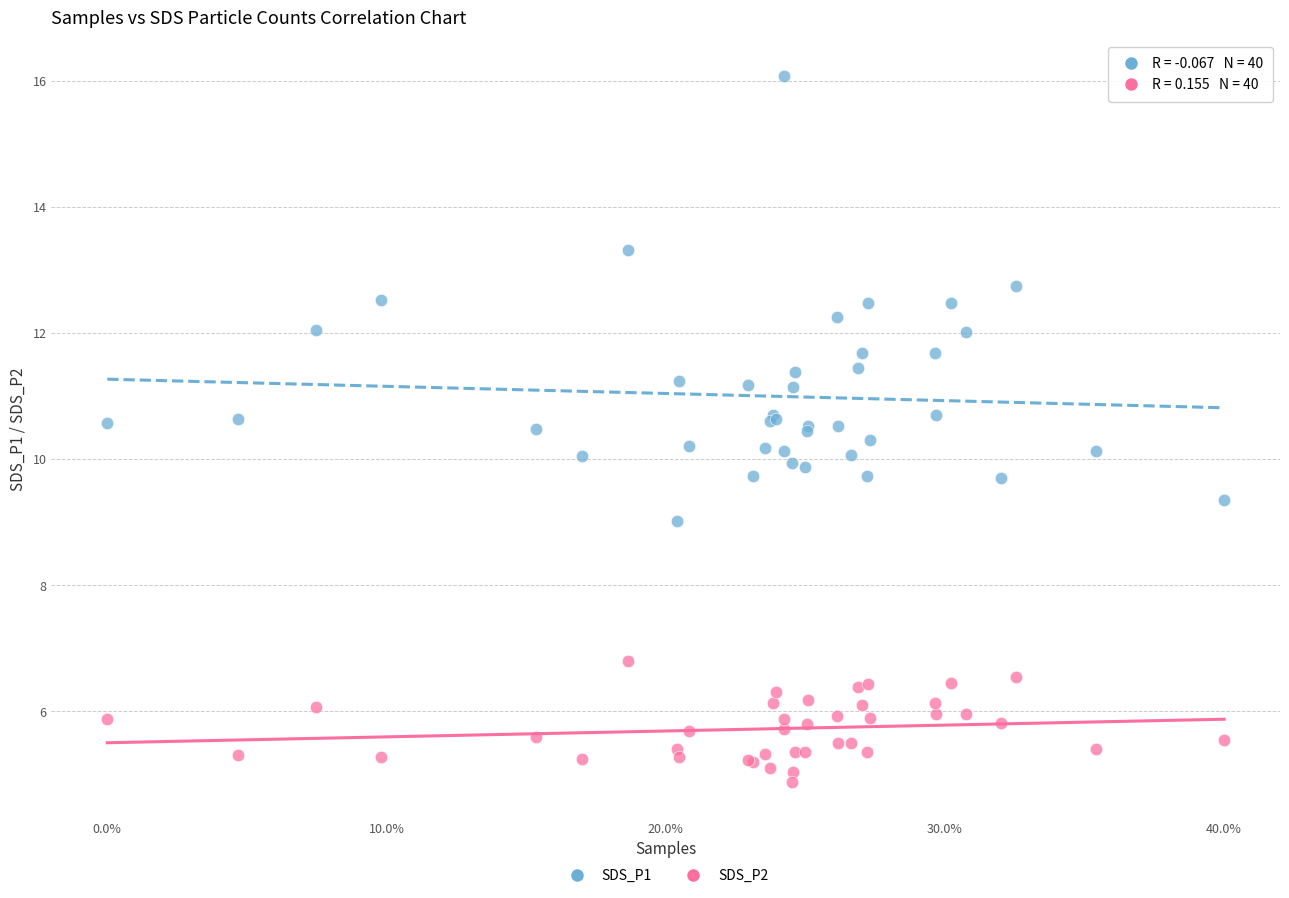

What are all the series names shown in the legend?

SDS_P1, SDS_P2